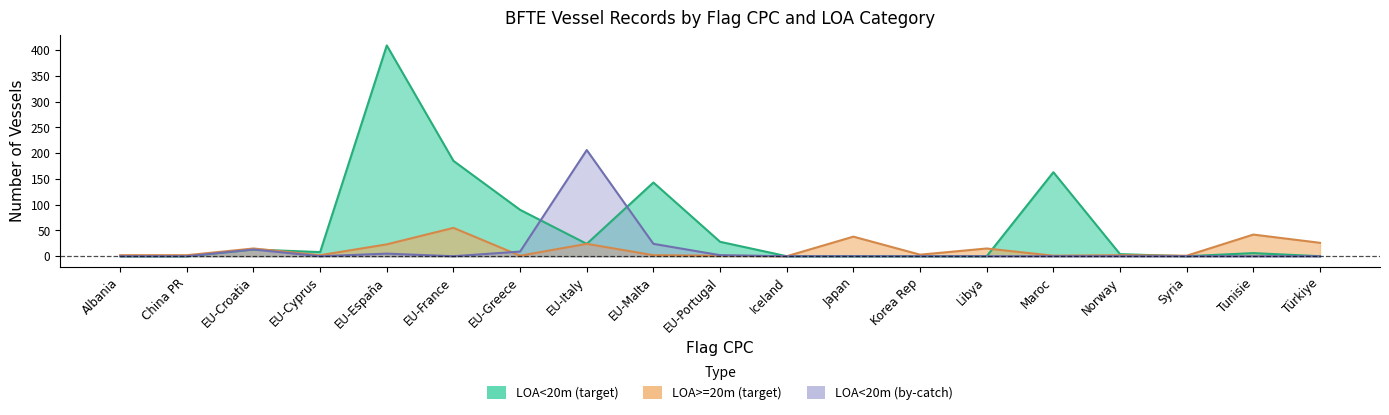

What are all the series names shown in the legend?

LOA<20m (target), LOA>=20m (target), LOA<20m (by-catch)